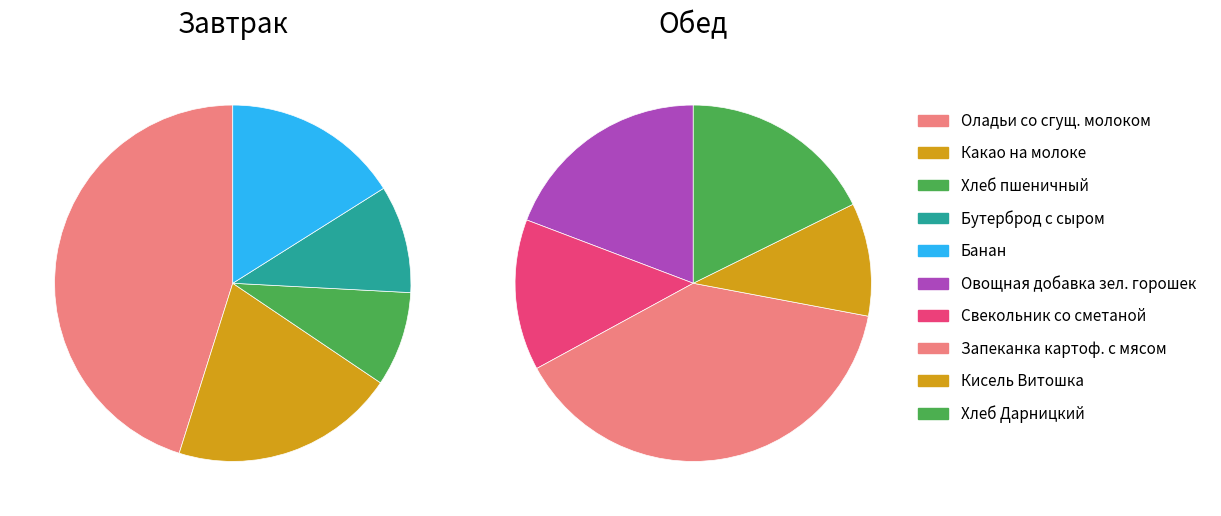

Does 4 account for over 50% of the chart?

No